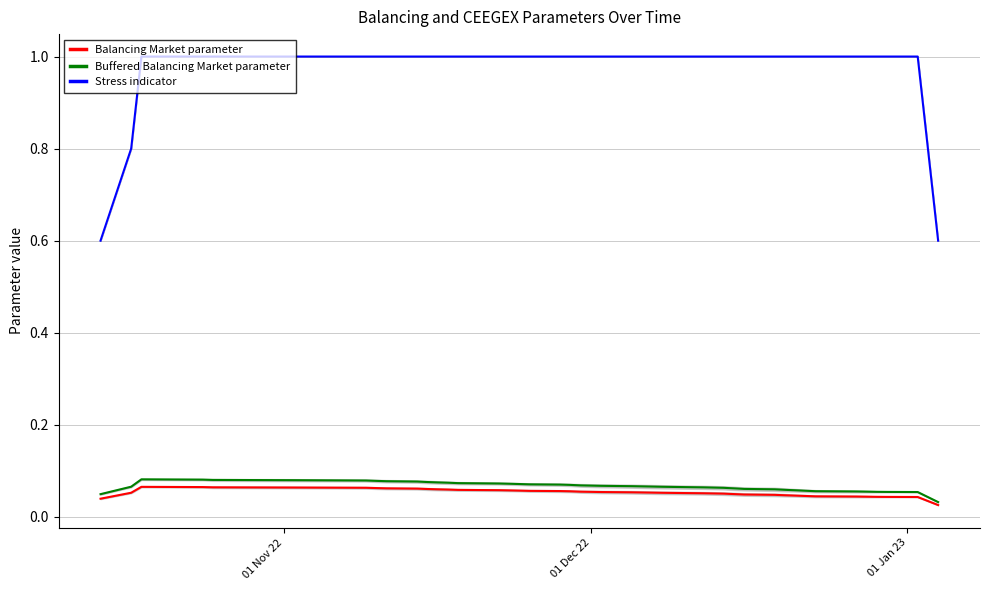

What are all the series names shown in the legend?

Balancing Market parameter, Buffered Balancing Market parameter, Stress indicator